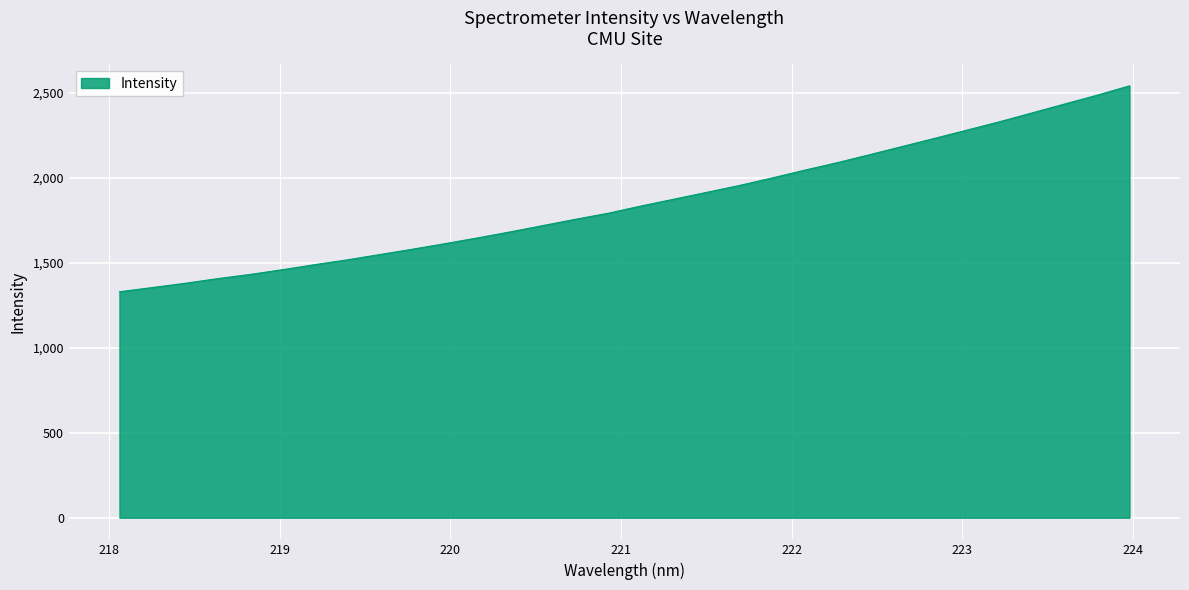

What is the maximum value shown in the chart?

2541.9